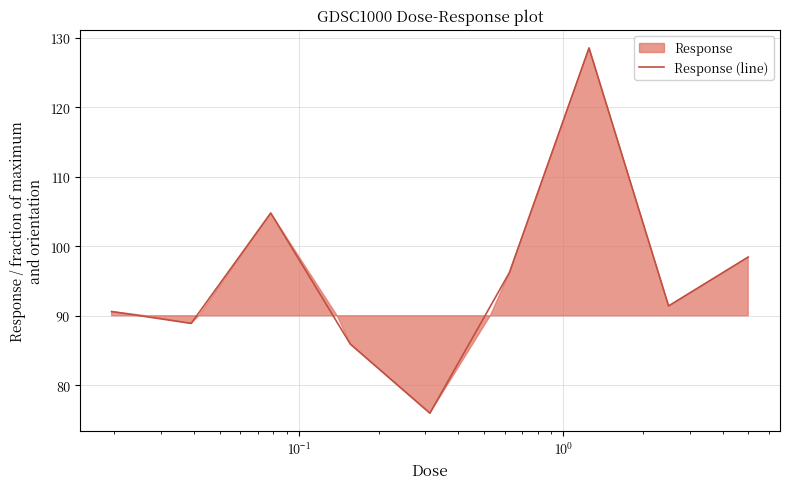

What is the sum of all values?

860.8